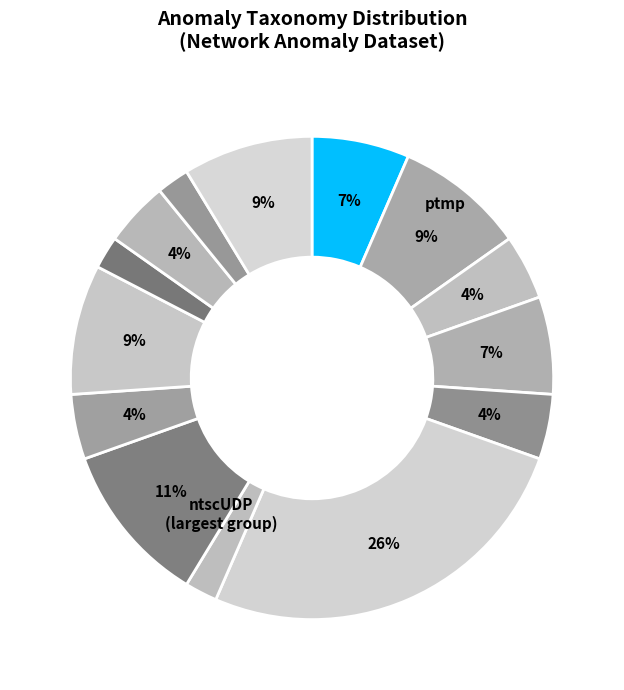

How many segments does this pie chart have?

14